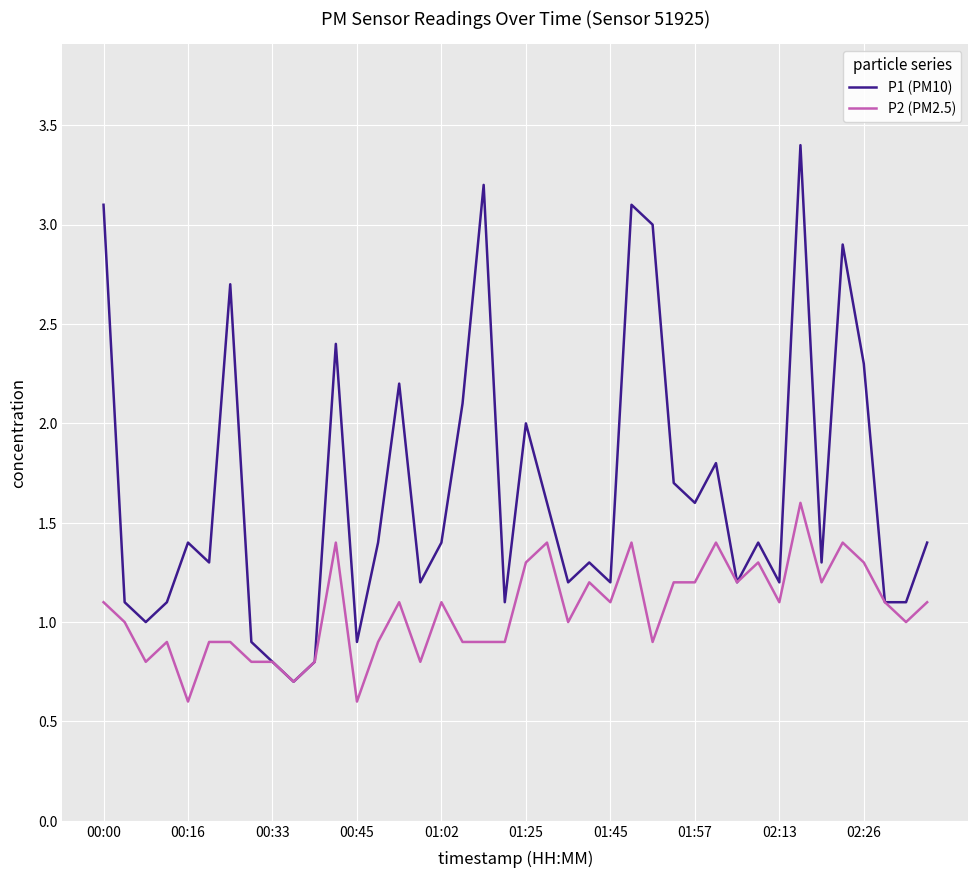

Which series has the largest total across all categories?

P1 (PM10)